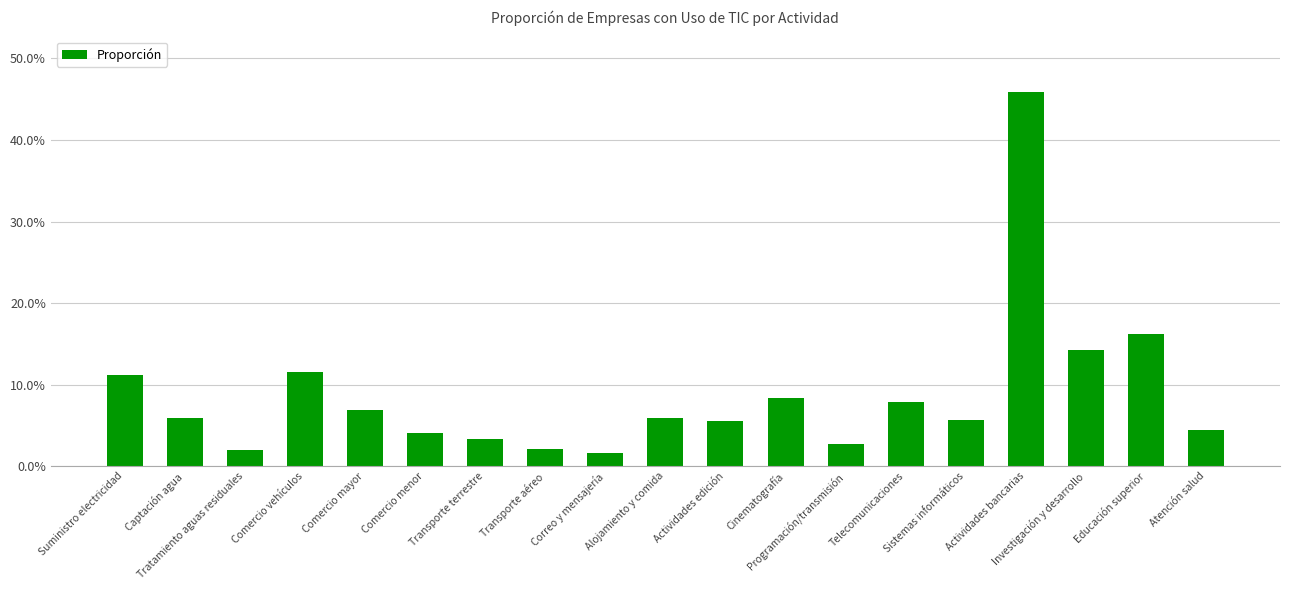

How many distinct data groups are displayed?

1